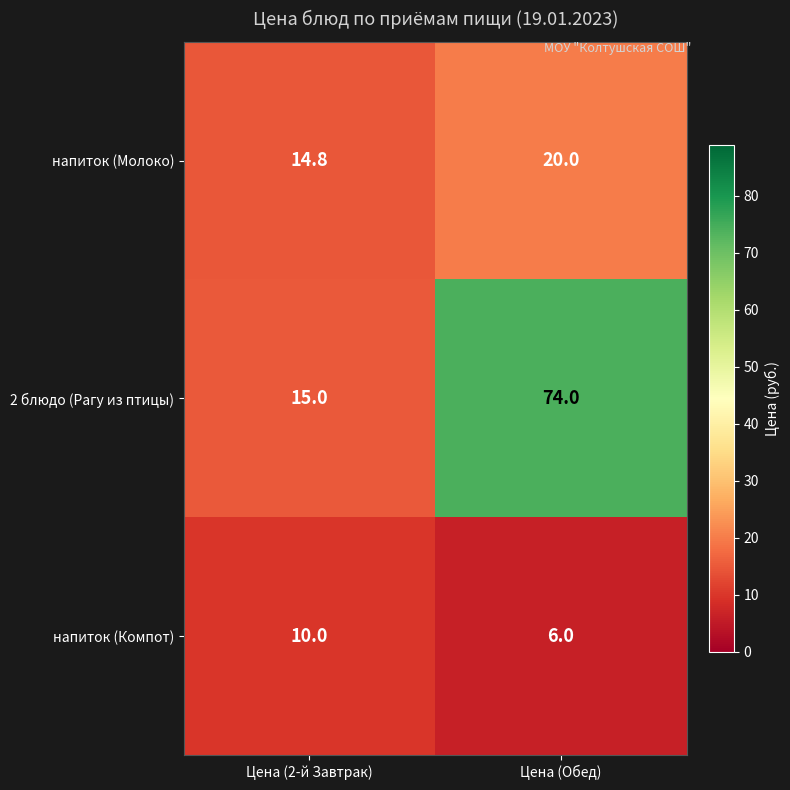

At Цена (2-й Завтрак), list the series in order from largest to smallest.

2 блюдо (Рагу из птицы), напиток (Молоко), напиток (Компот)